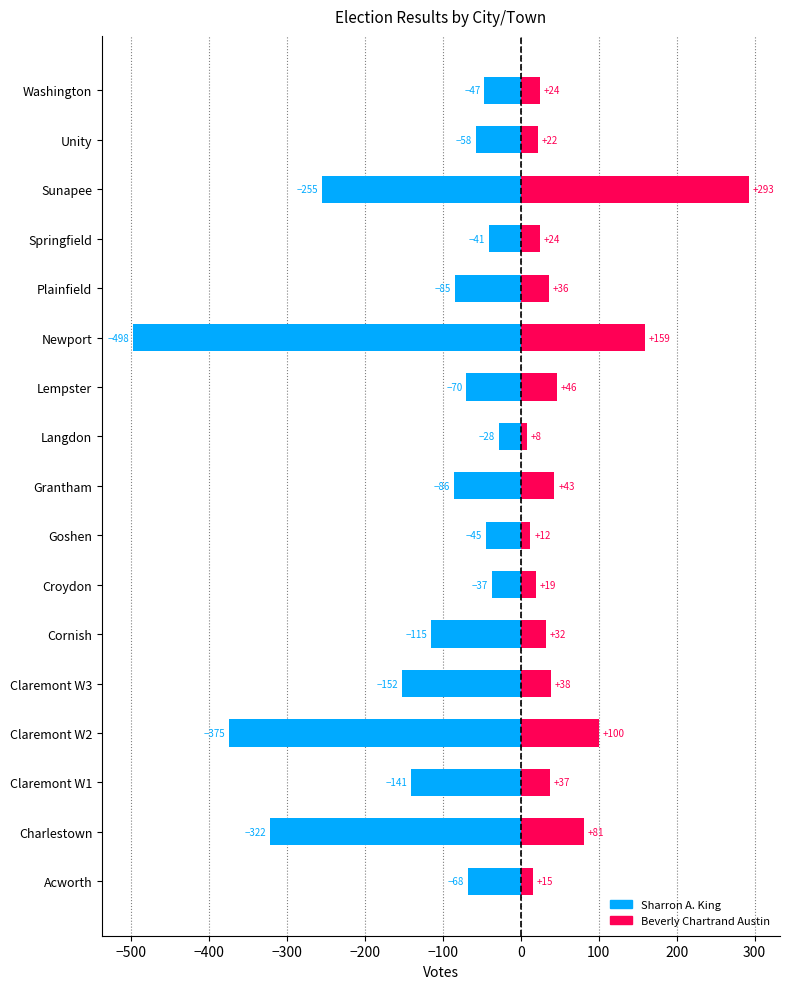

Reading left to right, what are all the values shown in this chart?

Sharron A. King: -68	-322	-141	-375	-152	-115	-37	-45	-86	-28	-70	-498	-85	-41	-255	-58	-47
Beverly Chartrand Austin: 15	81	37	100	38	32	19	12	43	8	46	159	36	24	293	22	24